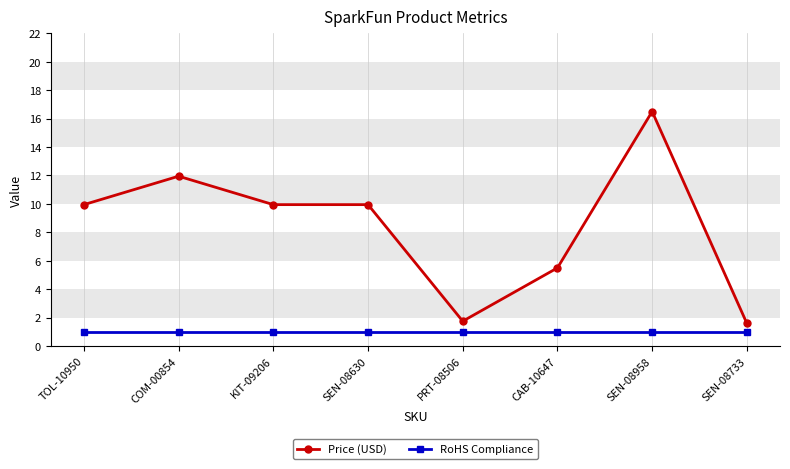

What position from the right is CAB-10647?

3